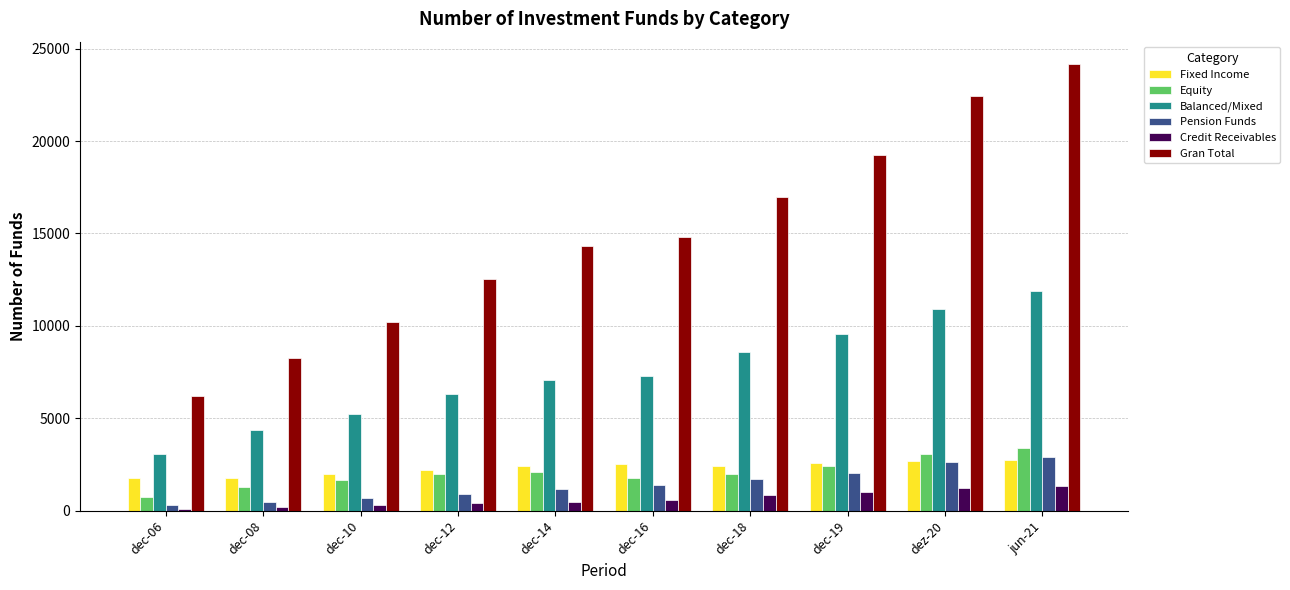

Which series has the widest spread of values?

Gran Total